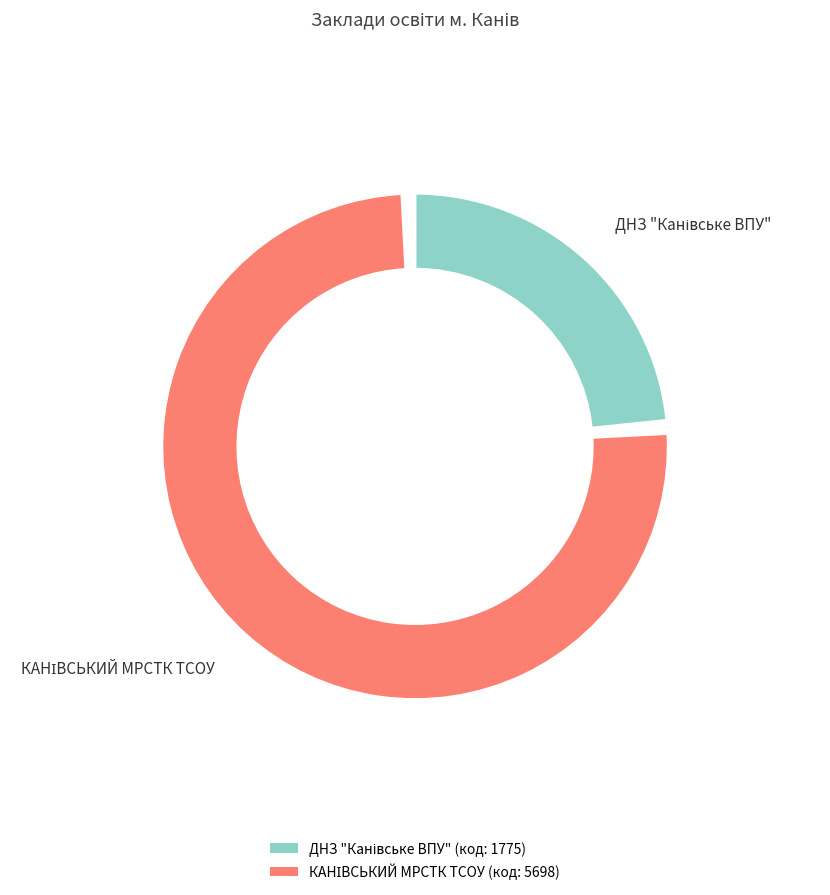

Count the number of slices in the pie.

2